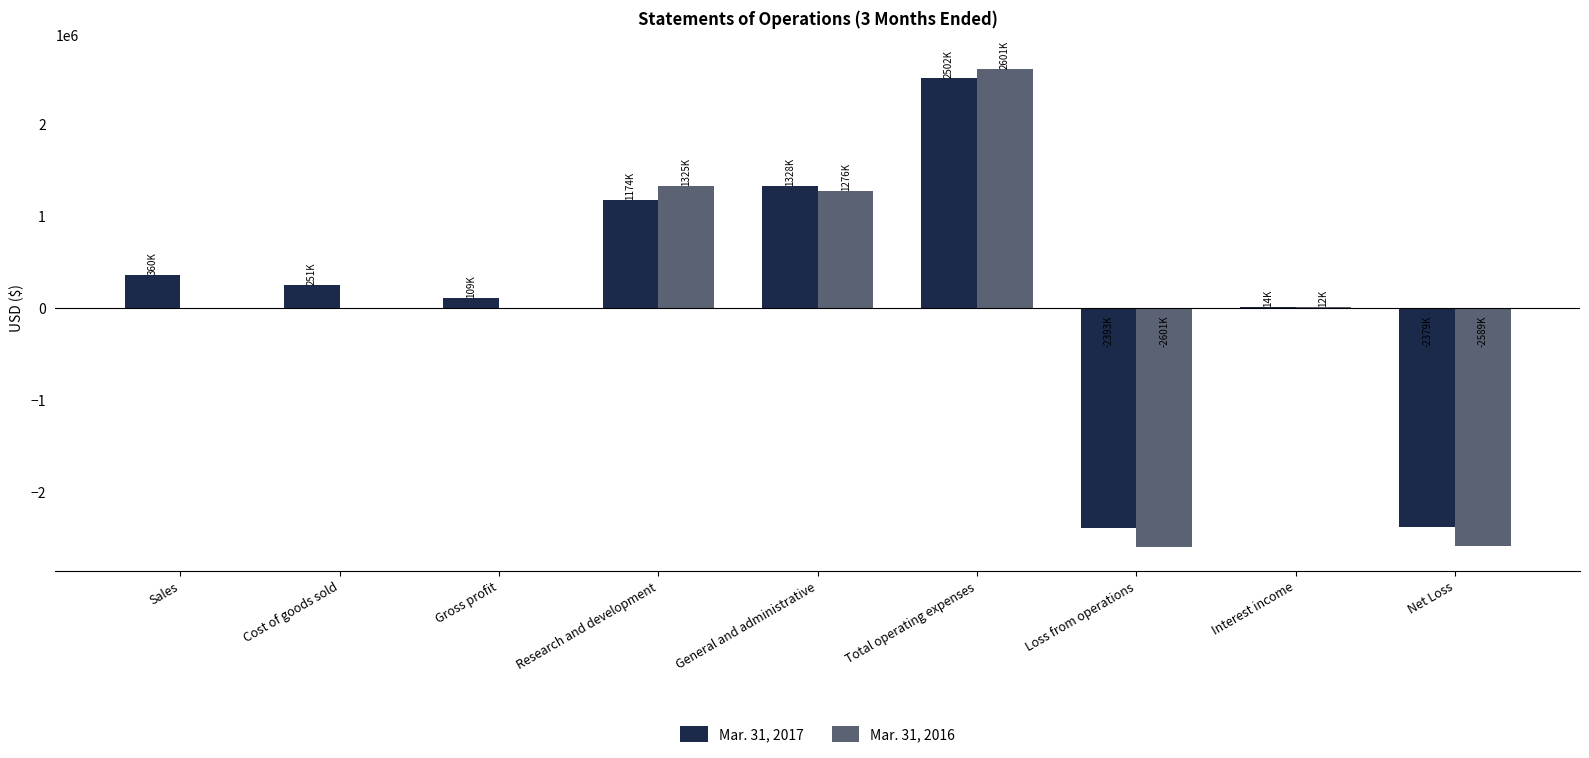

Which series changed the most between Research and development and Loss from operations?

Mar. 31, 2016